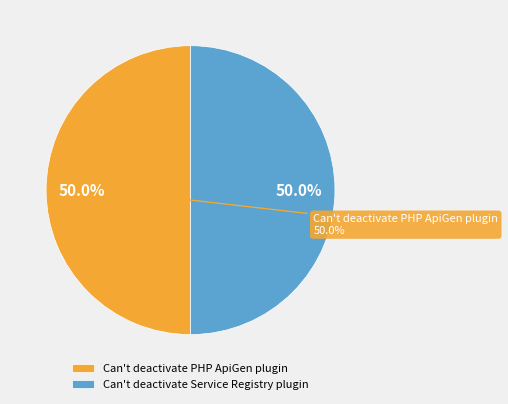

Rank the categories by value from lowest to highest.

Can't deactivate Service Registry plugin, Can't deactivate PHP ApiGen plugin